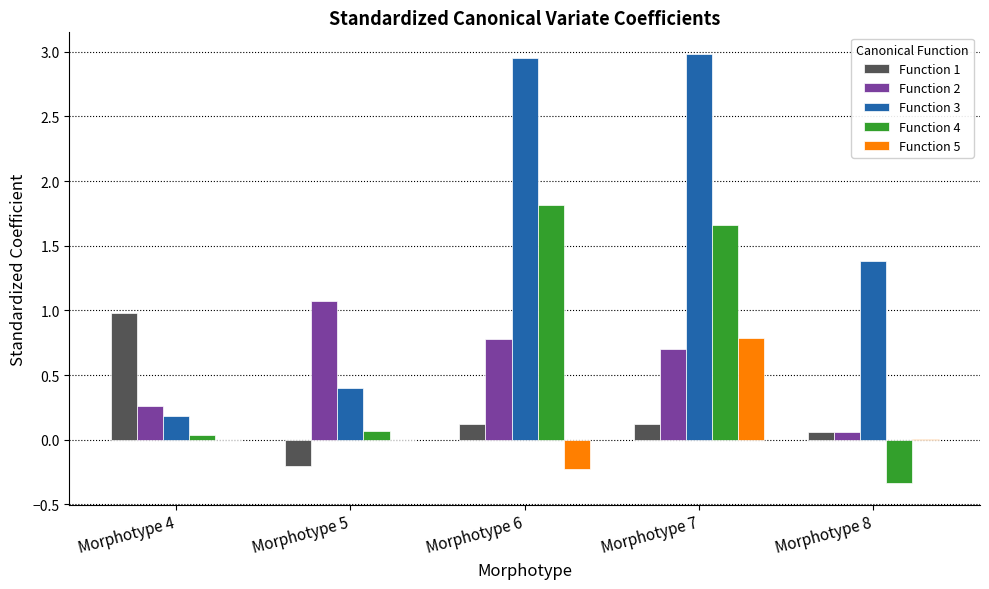

What are all the series names shown in the legend?

Function 1, Function 2, Function 3, Function 4, Function 5